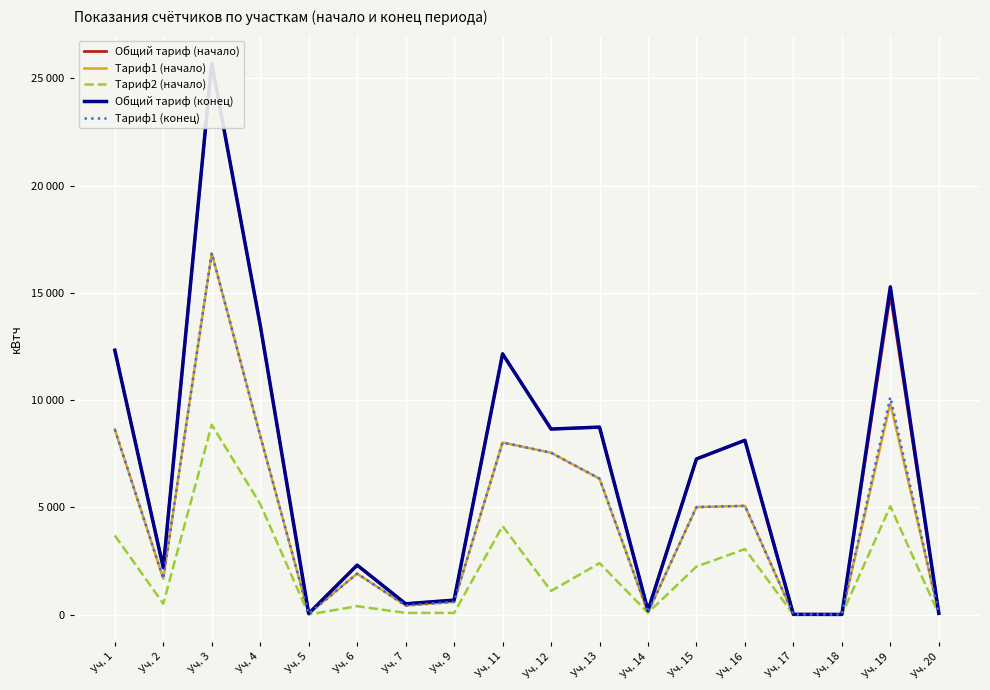

Reading right to left, what are all the values shown in this chart?

Общий тариф (начало): 61.5	14909.8	11.8	14.9	8128.7	7258.0	191.6	8741.9	8652.2	12157.0	677.7	507.8	2308.9	53.6	13495.7	25703.6	2191.4	12326.8
Тариф1 (начало): 48.8	9852.1	7.7	10.6	5071.7	5016.2	105.3	6341.0	7547.4	8025.7	596.5	425.3	1913.6	43.8	8338.2	16851.4	1675.8	8635.1
Тариф2 (начало): 12.7	5057.6	4.2	4.2	3057.1	2241.8	86.3	2400.9	1104.8	4131.2	81.1	82.5	395.4	9.8	5157.4	8852.1	515.5	3691.7
Общий тариф (конец): 61.5	15280.1	11.8	15.0	8128.8	7258.0	191.6	8741.9	8652.2	12157.0	677.7	507.8	2309.0	53.6	13495.7	25703.6	2191.4	12326.9
Тариф1 (конец): 48.8	10140.9	7.7	10.7	5071.7	5016.2	105.3	6341.0	7547.4	8025.7	596.5	425.3	1913.6	43.8	8338.2	16851.5	1675.8	8635.1